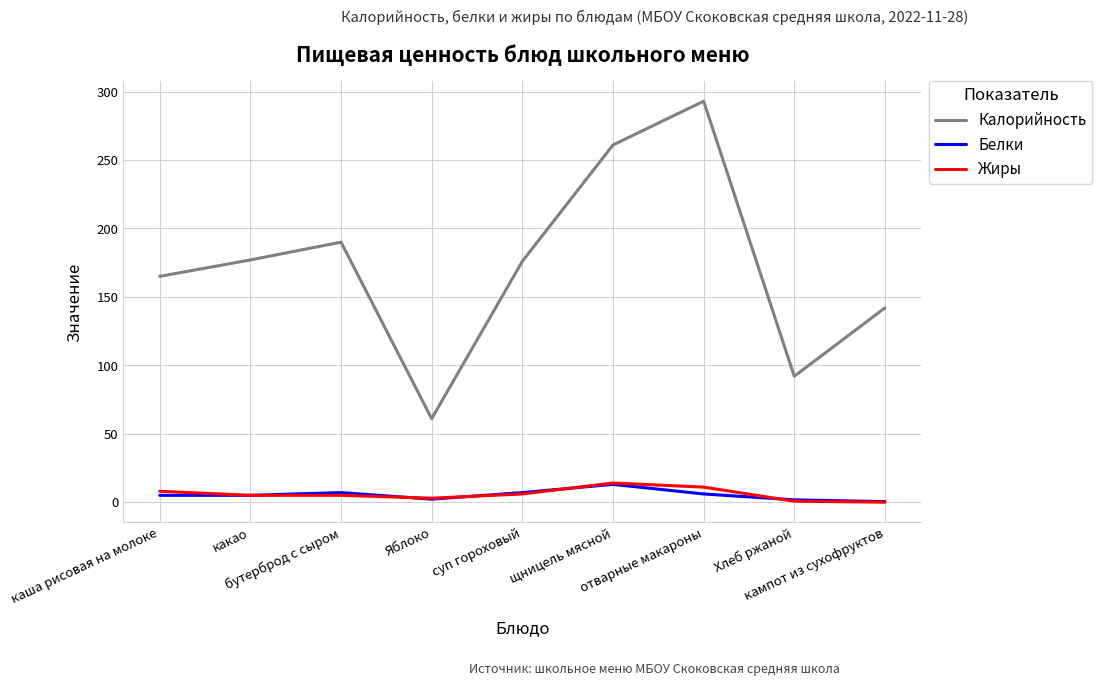

Which series has the largest range (max minus min)?

Калорийность